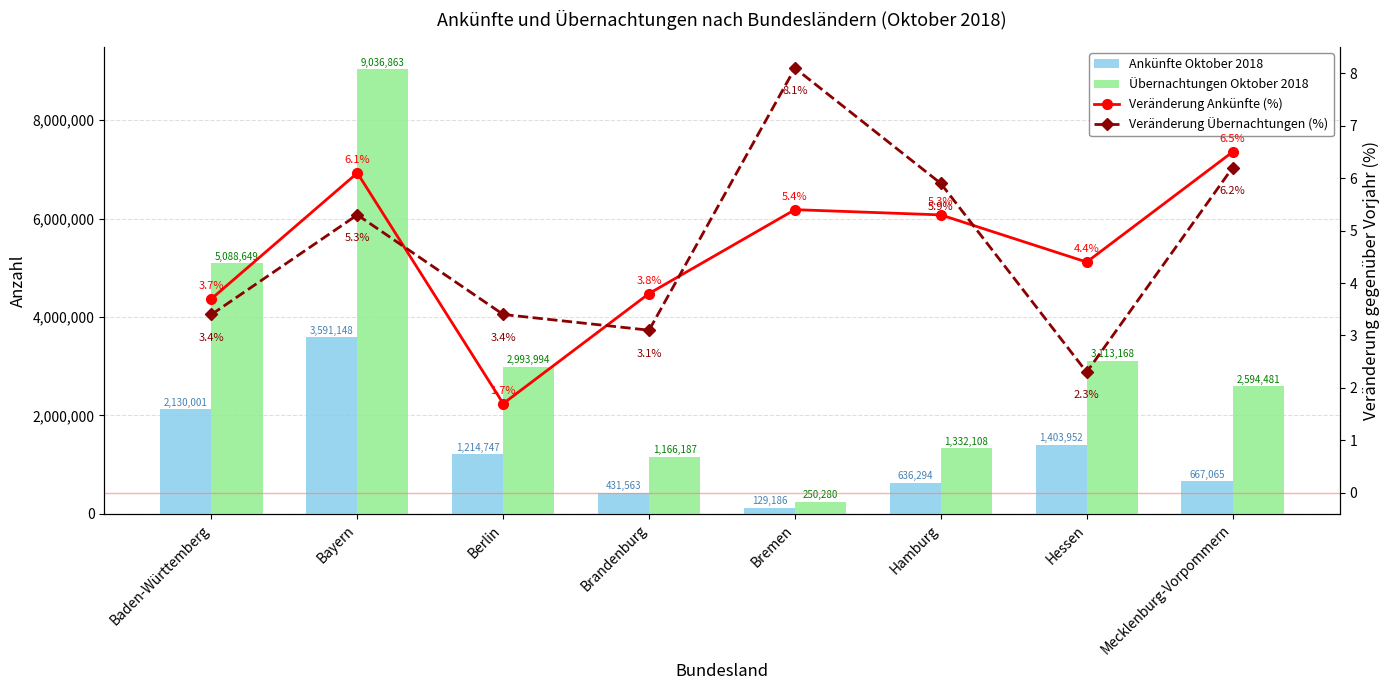

What is the difference between the maximum and second lowest values in the Übernachtungen Oktober 2018 series?

7870676.0